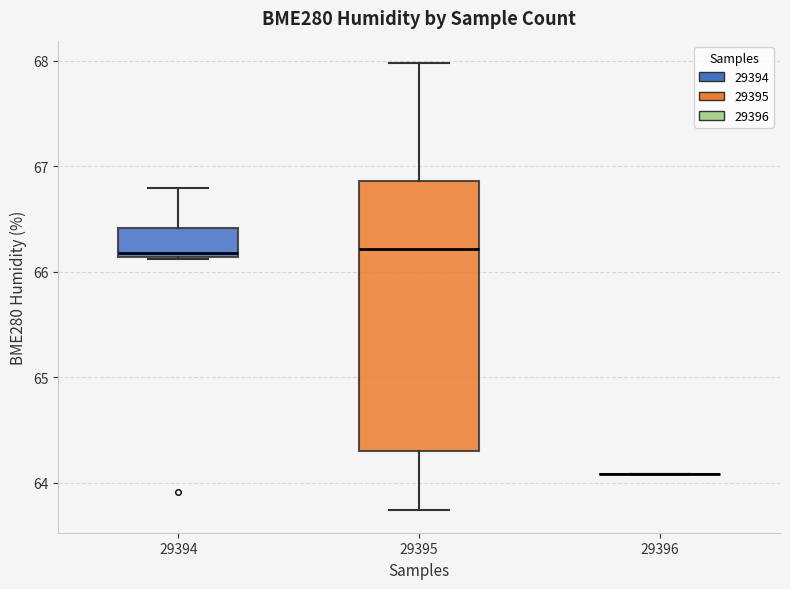

Reading left to right, read every box against the y-axis: the position of its median line, the range the box covers, and the ends of its whiskers. The values are not printed on the chart, so give them approximately, as read against the axis.

29394: median 66.2, box 66.1 to 66.4, whiskers 66.1 to 66.8
29395: median 66.2, box 64.3 to 66.9, whiskers 63.7 to 68.0
29396: box collapsed to a line at 64.1, whiskers 64.1 to 64.1